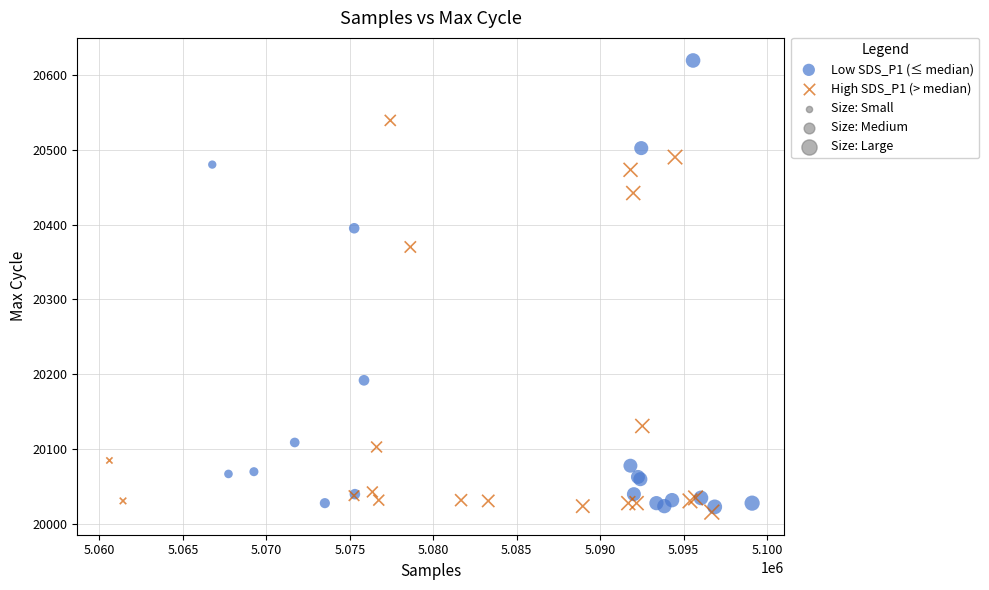

Which series reaches the maximum Y coordinate?

Low SDS_P1 (≤ median)